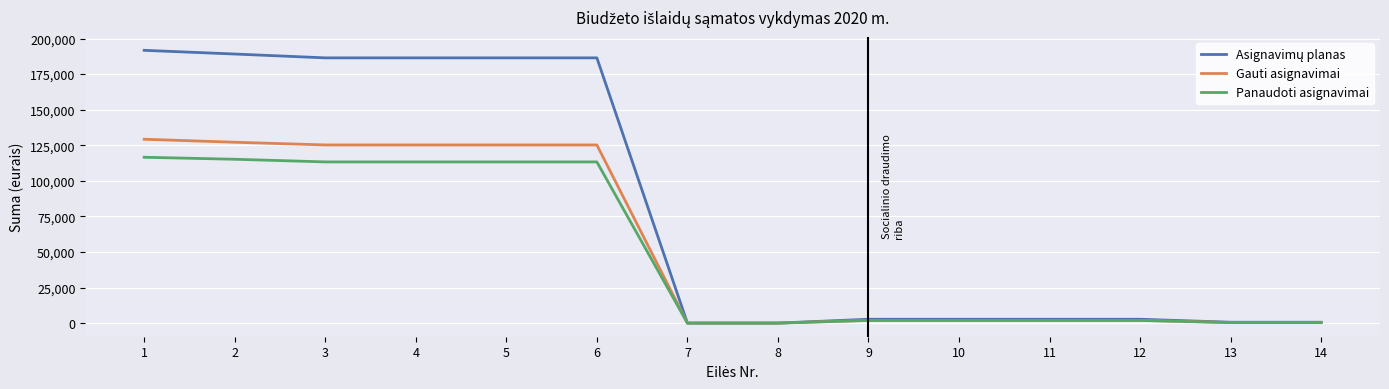

The value of Gauti asignavimai at 4 is 200972.6. True or false?

False